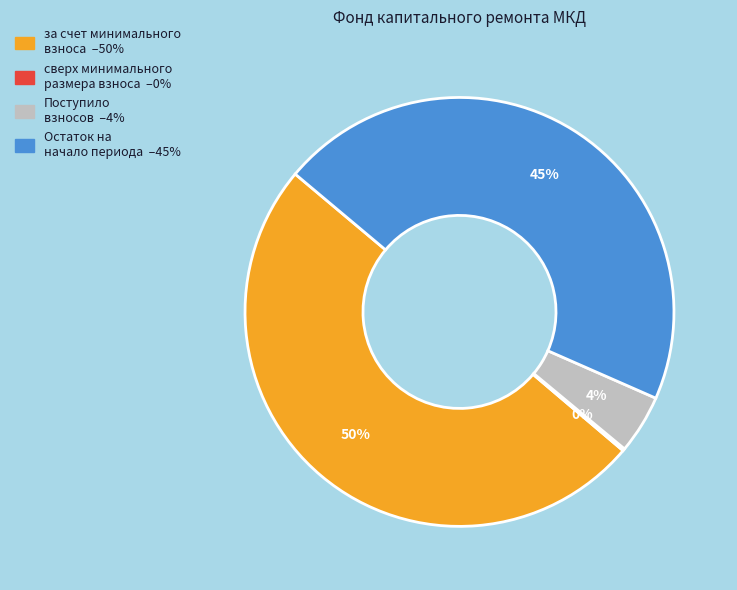

Is Остаток на начало периода the majority of the pie?

No